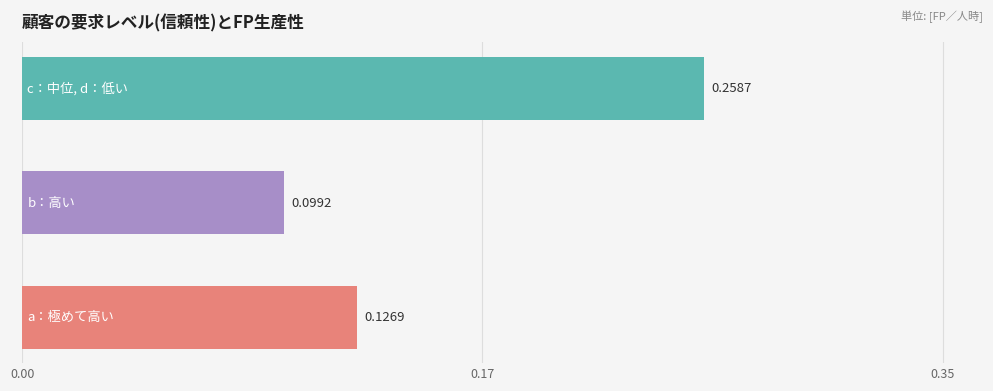

What is the greatest value displayed?

0.3